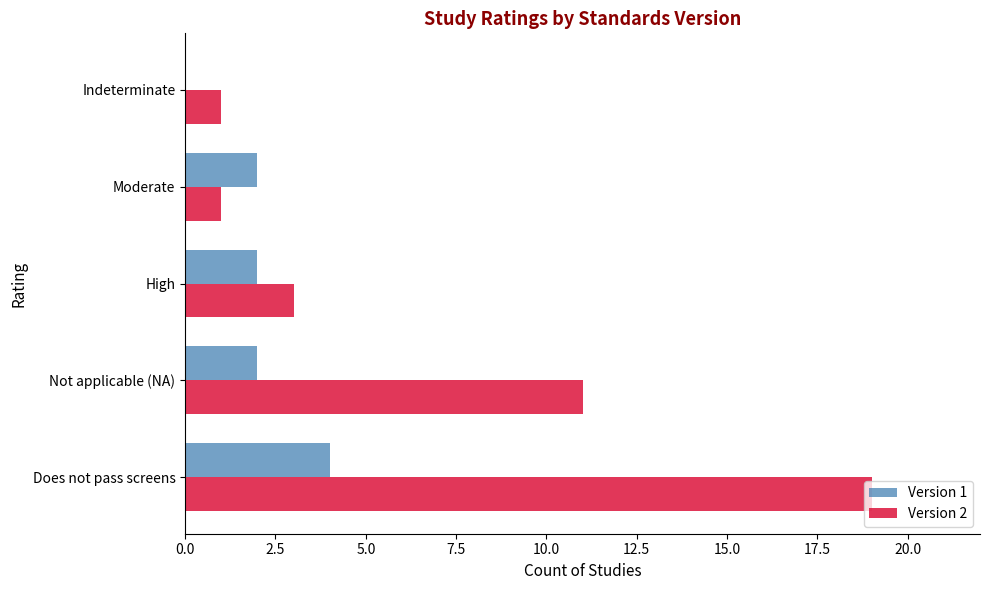

Which series has the largest total across all categories?

Version 2